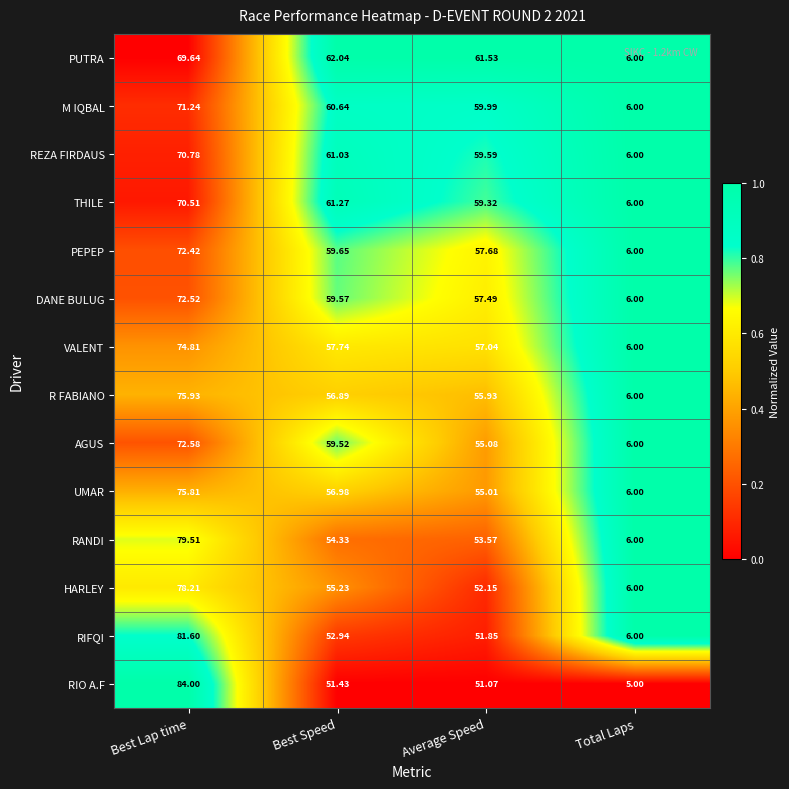

Which series has the largest total across all categories?

PUTRA